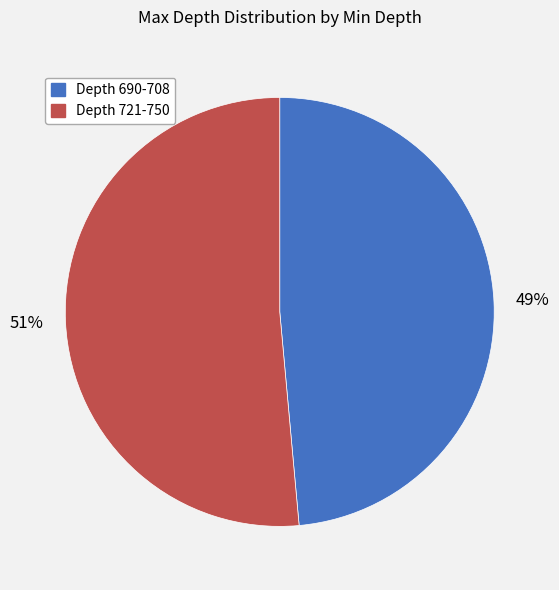

Does any single category account for the majority?

Yes